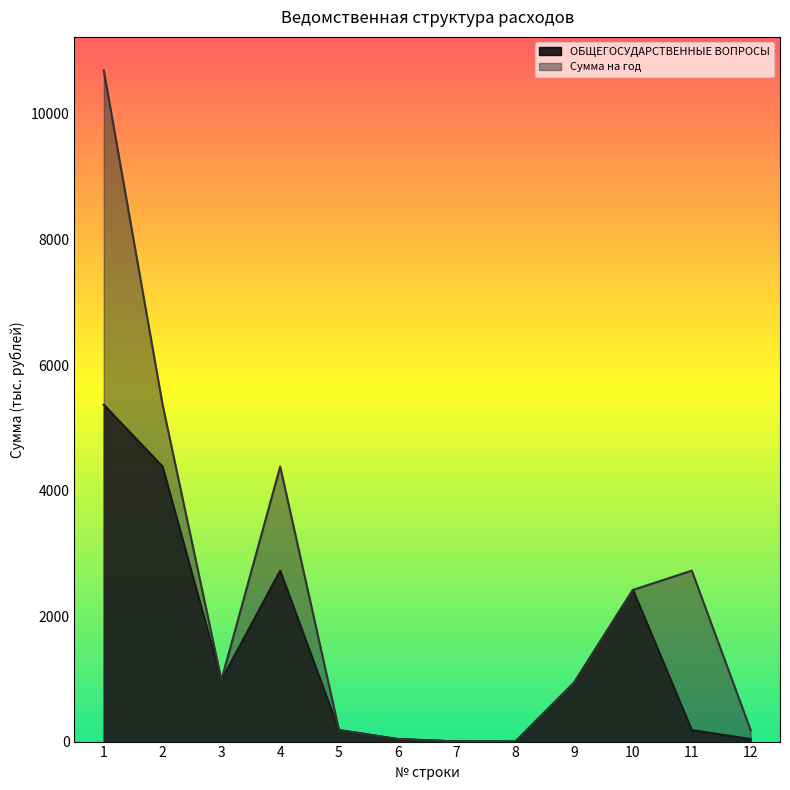

What is the sum of the Сумма на год values at 8 and 10?

2417.2